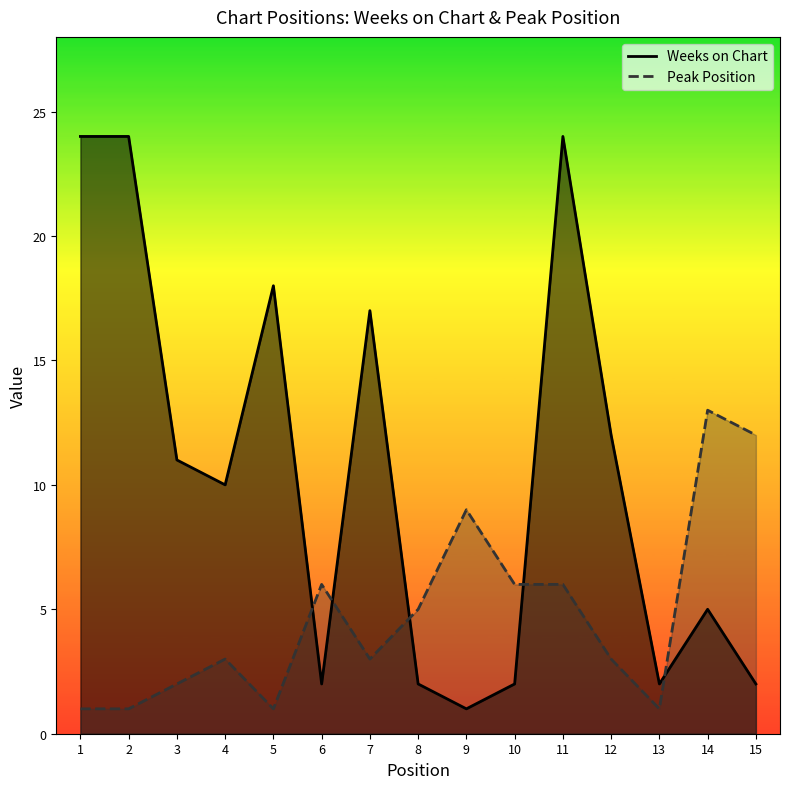

Reading left to right, what are all the values shown in this chart?

Weeks on Chart: 1=24	2=24	3=11	4=10	5=18	6=2	7=17	8=2	9=1	10=2	11=24	12=12	13=2	14=5	15=2
Peak Position: 1=1	2=1	3=2	4=3	5=1	6=6	7=3	8=5	9=9	10=6	11=6	12=3	13=1	14=13	15=12